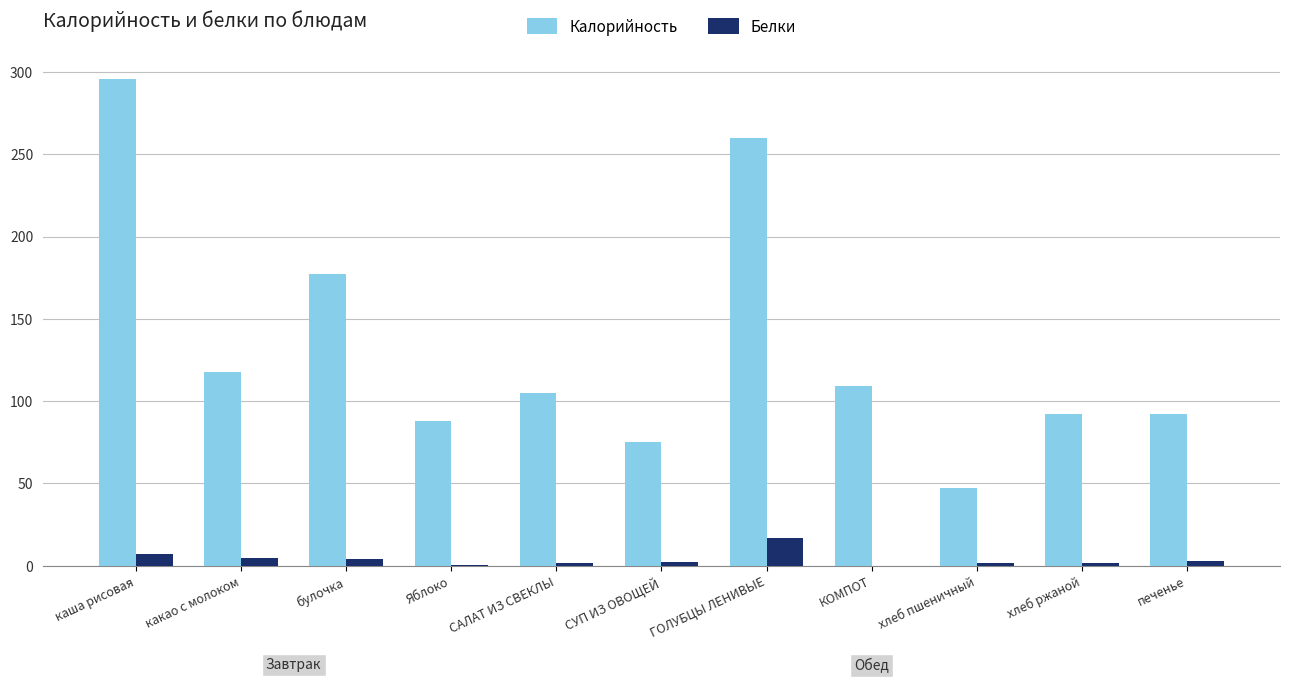

At СУП ИЗ ОВОЩЕЙ, list the series in order from smallest to largest.

Белки, Калорийность